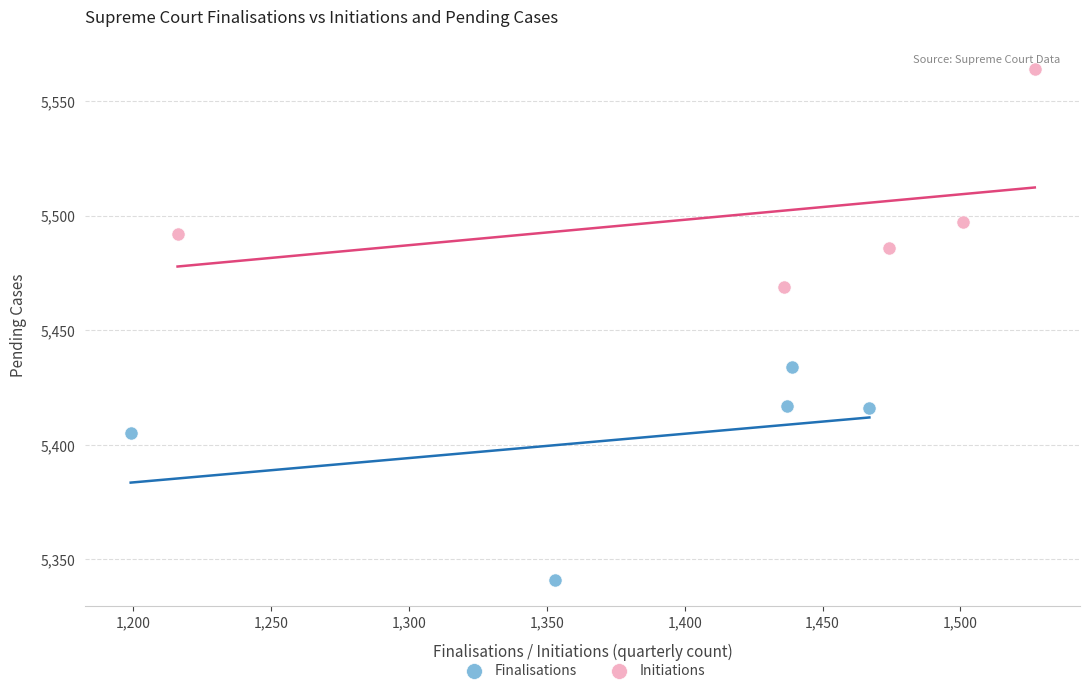

Which series contains the lowest Y value?

Finalisations